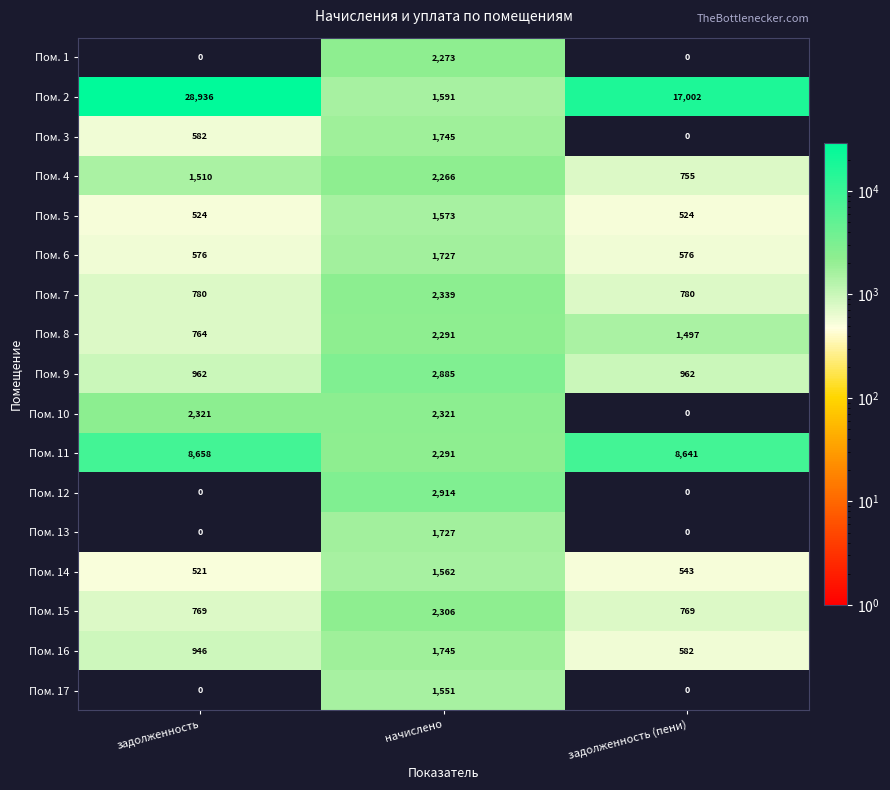

What is the sum of all Пом. 4 values?

4531